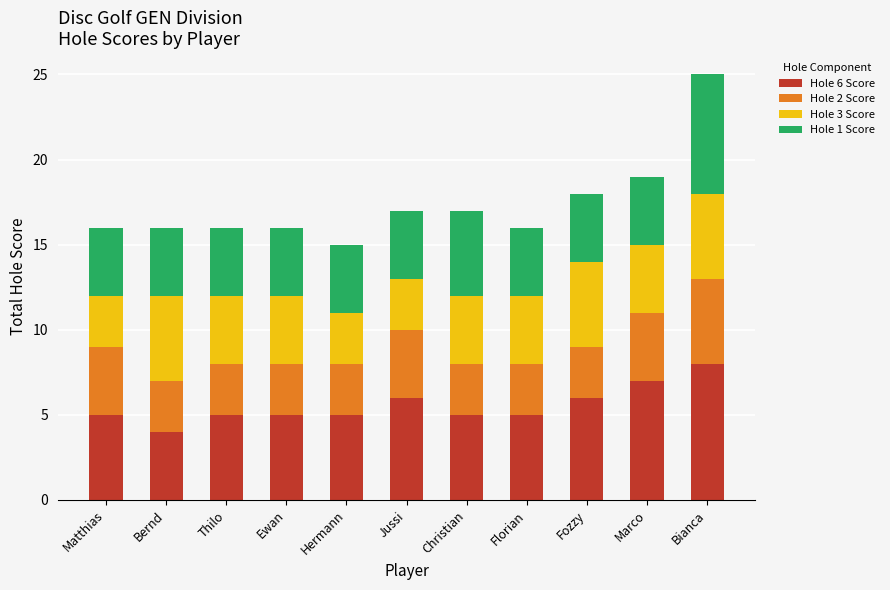

Count the number of categories in the chart.

11